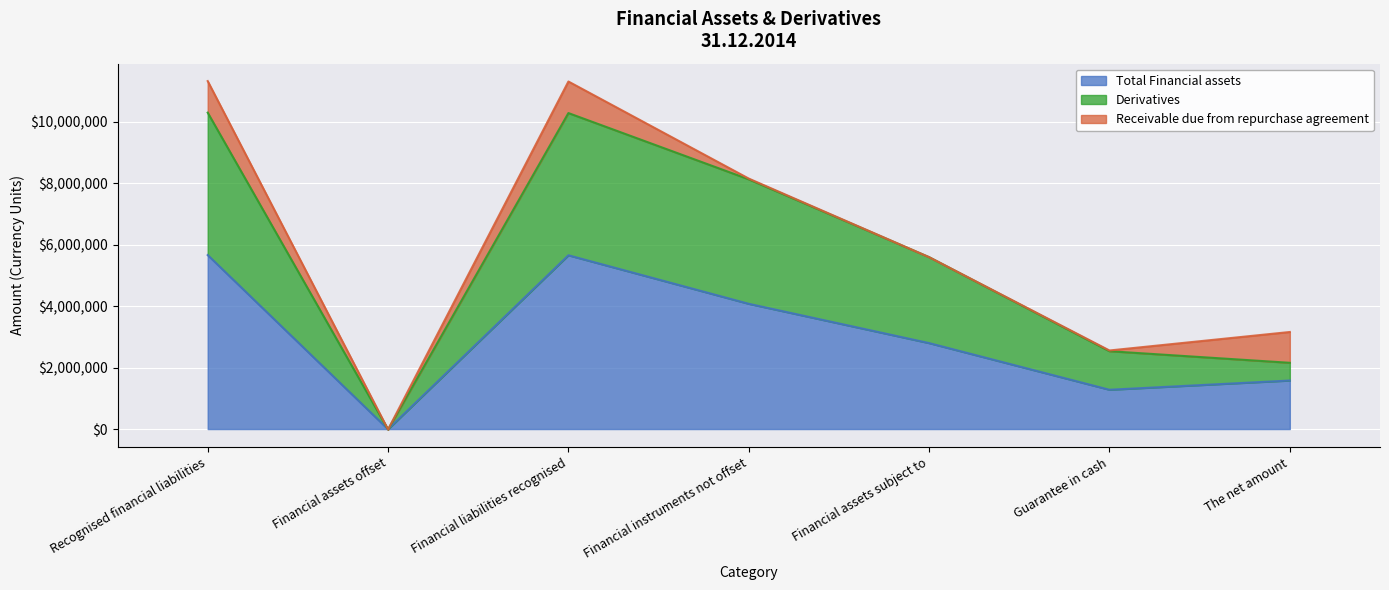

What is the label of the 7th point from the right?

Recognised financial liabilities